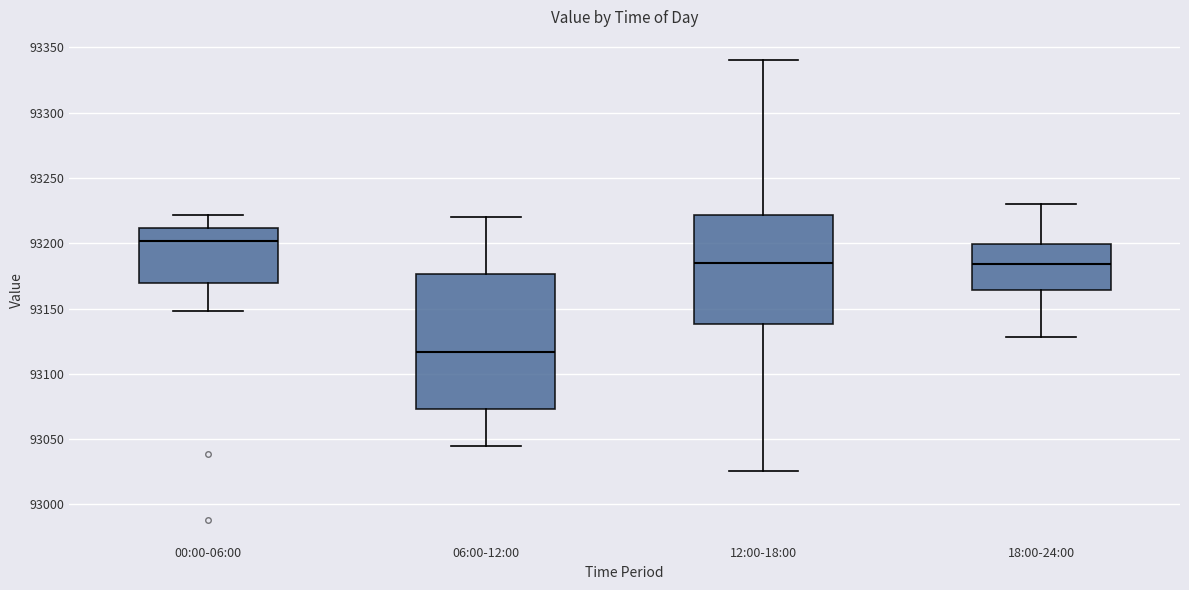

Reading left to right, transcribe this box plot: for each box, give where its median line is, the range the box spans, and where its two whiskers end, as read against the y-axis. The values are not printed on the chart, so give them approximately, as read against the axis.

00:00-06:00: median 93200, box 93170 to 93210, whiskers 93150 to 93220
06:00-12:00: median 93115, box 93075 to 93175, whiskers 93045 to 93220
12:00-18:00: median 93185, box 93140 to 93220, whiskers 93025 to 93340
18:00-24:00: median 93185, box 93165 to 93200, whiskers 93130 to 93230